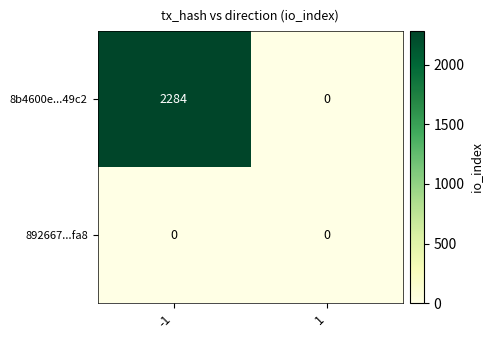

What is the sum of the 8b4600e...49c2 values at -1 and 1?

2284